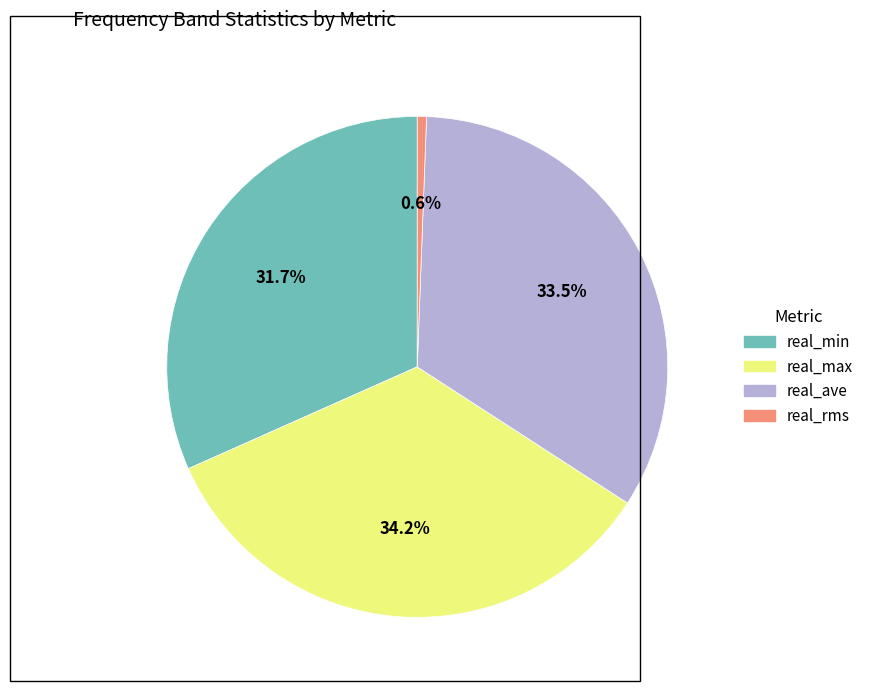

How many slices are in this pie chart?

4